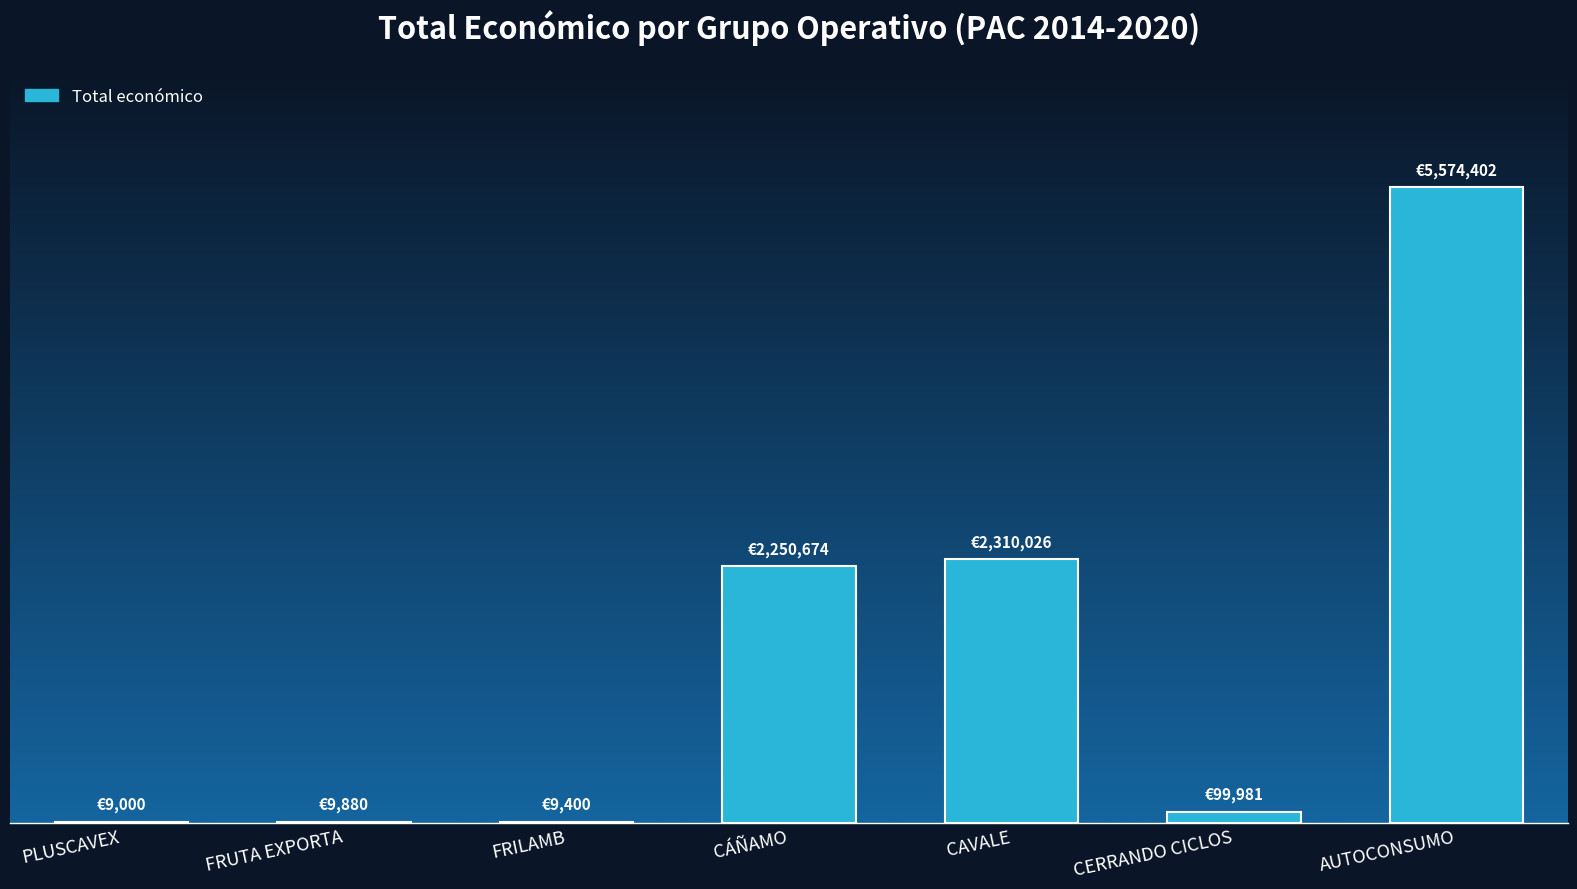

What position from the right is CAVALE?

3